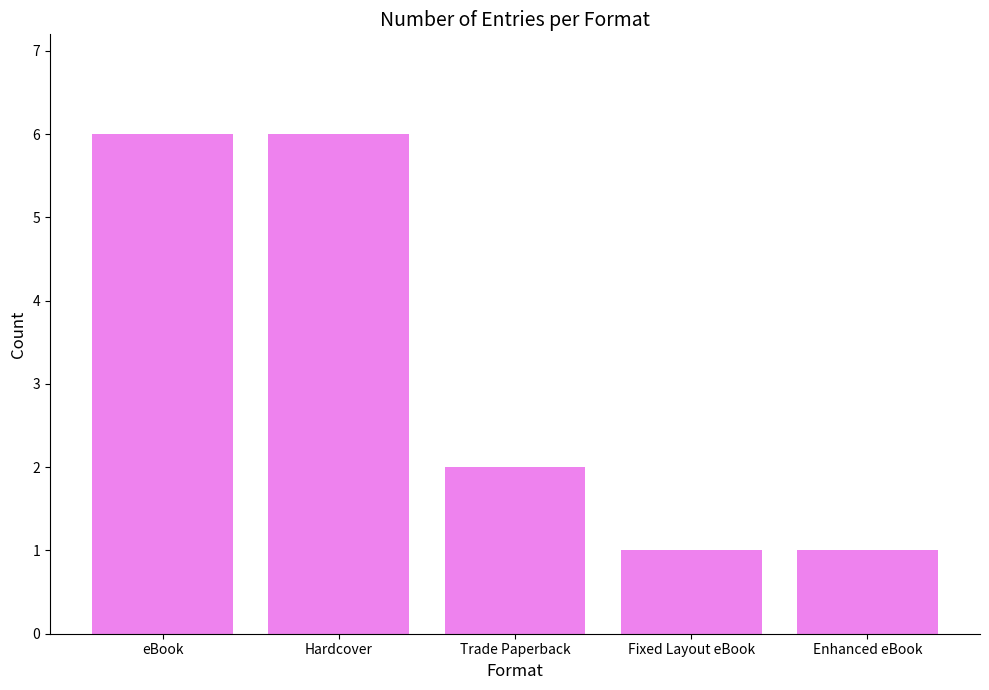

How many values are between 1 and 6?

5